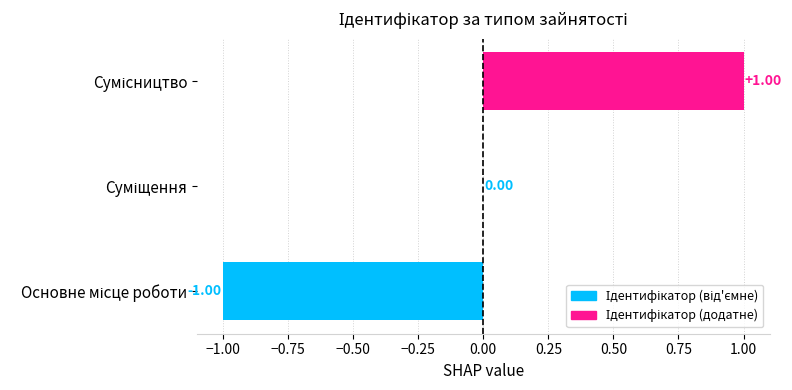

Are the bars horizontal?

Yes